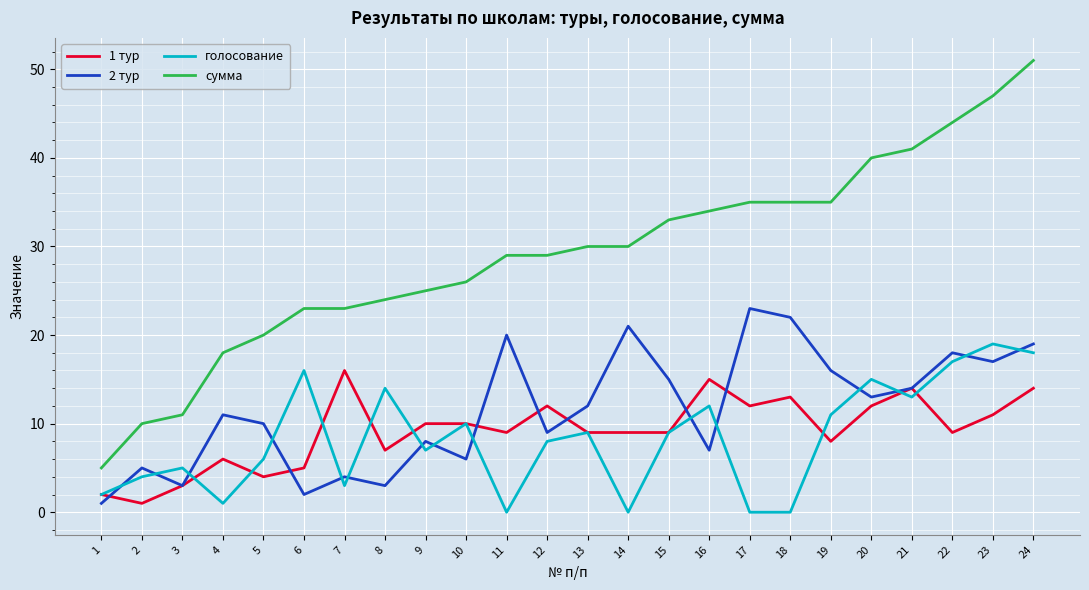

True or false: 2 тур and сумма intersect in this chart.

False